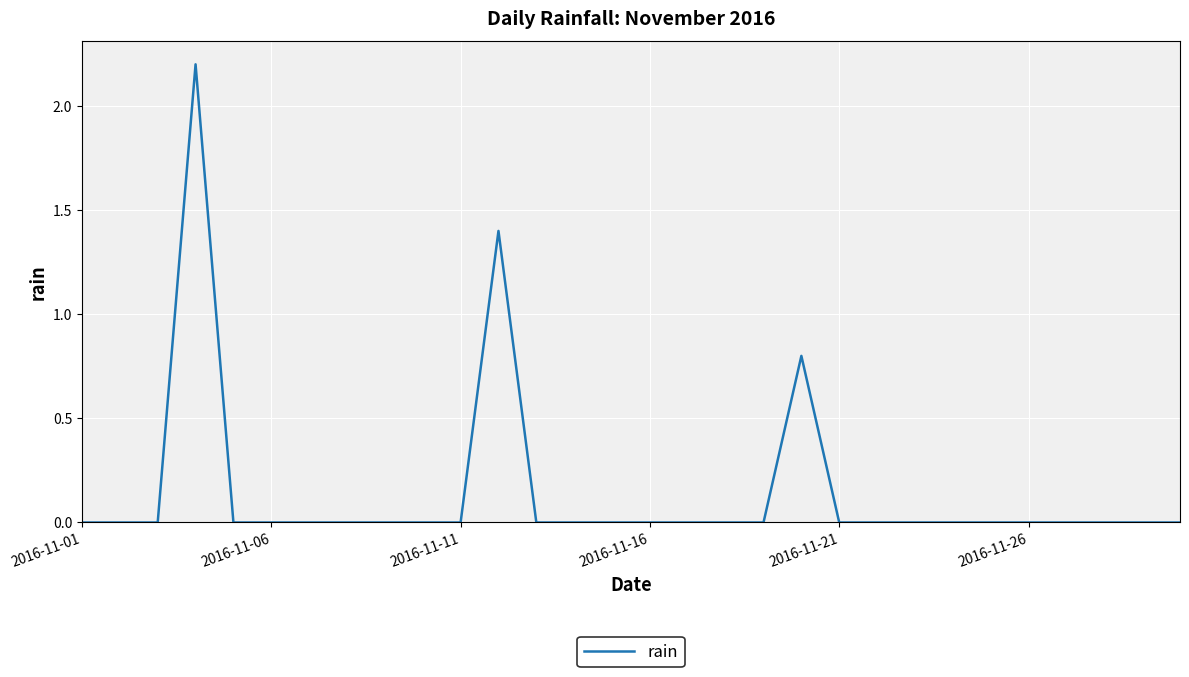

What is the difference between the maximum and minimum values?

2.2